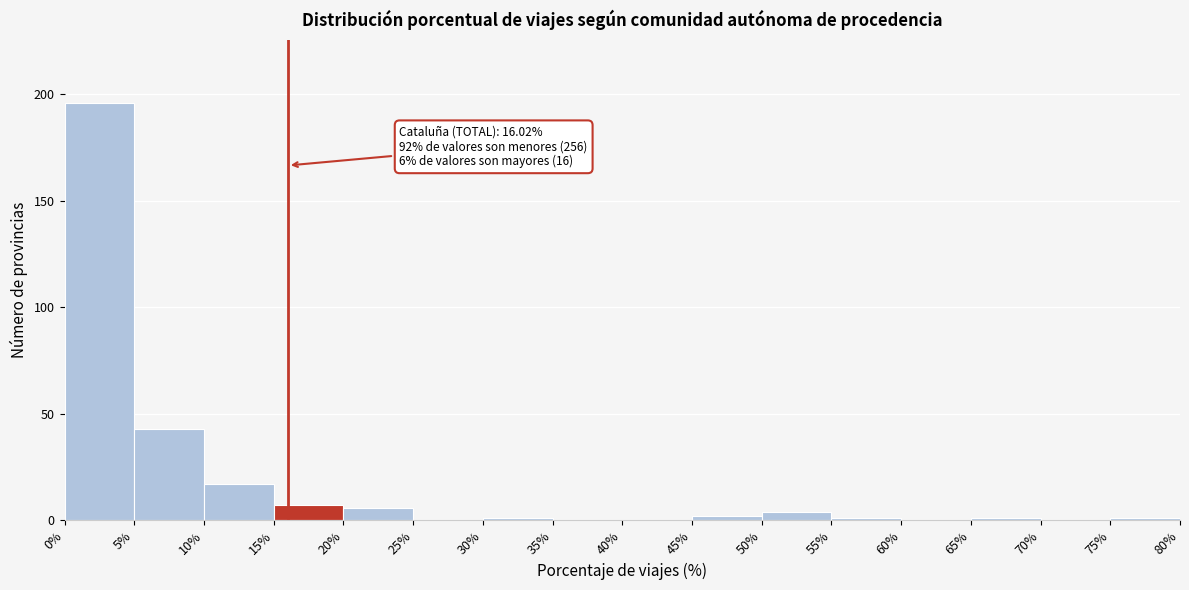

Over which range of the x-axis is the bar tallest?

0% to 5%